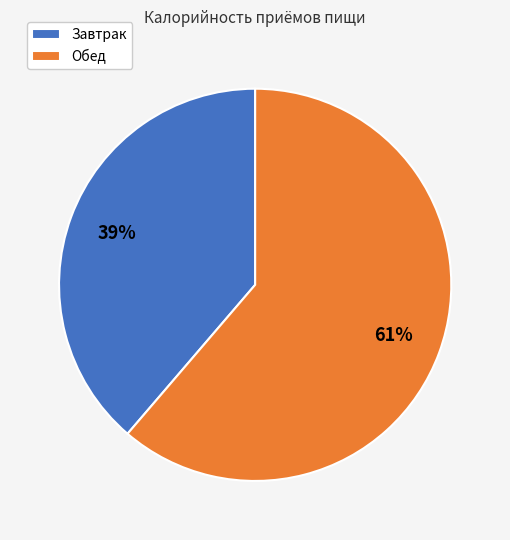

Is the sum of Завтрак and Обед greater than half?

Yes